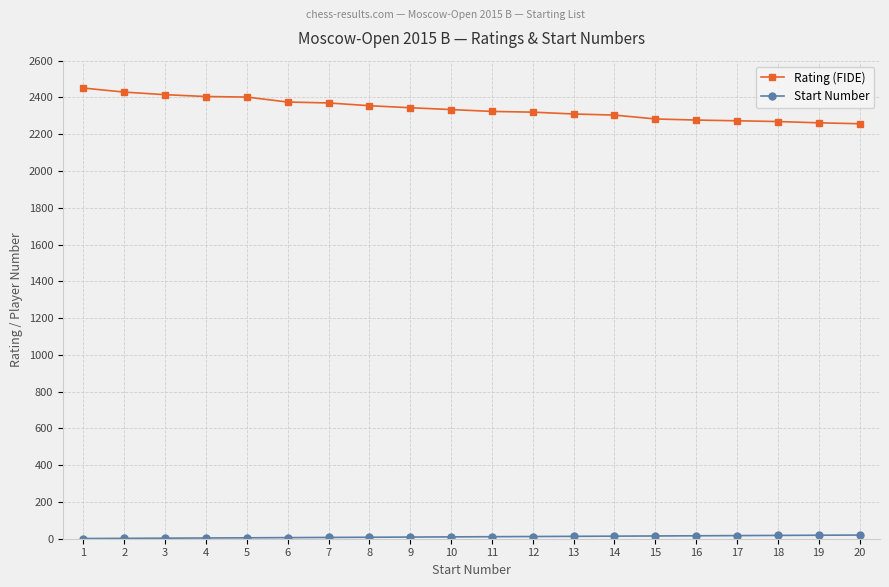

How many lines are shown in the chart?

2